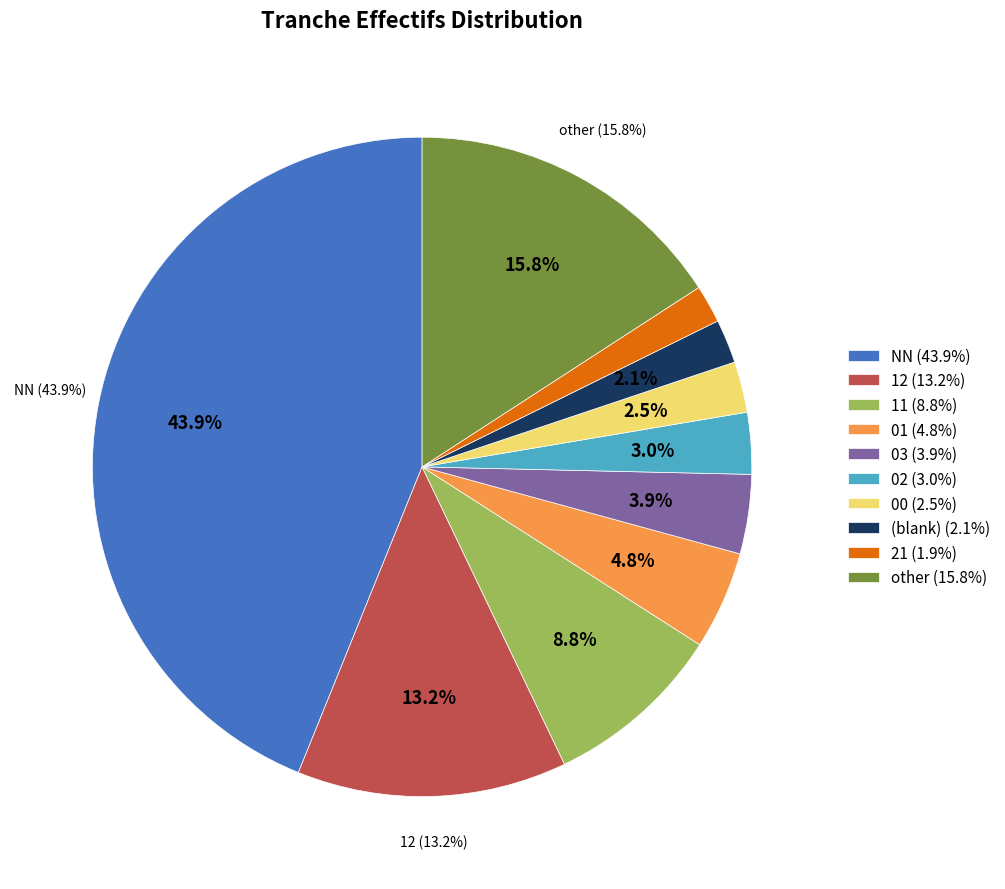

How many slices are in this pie chart?

10